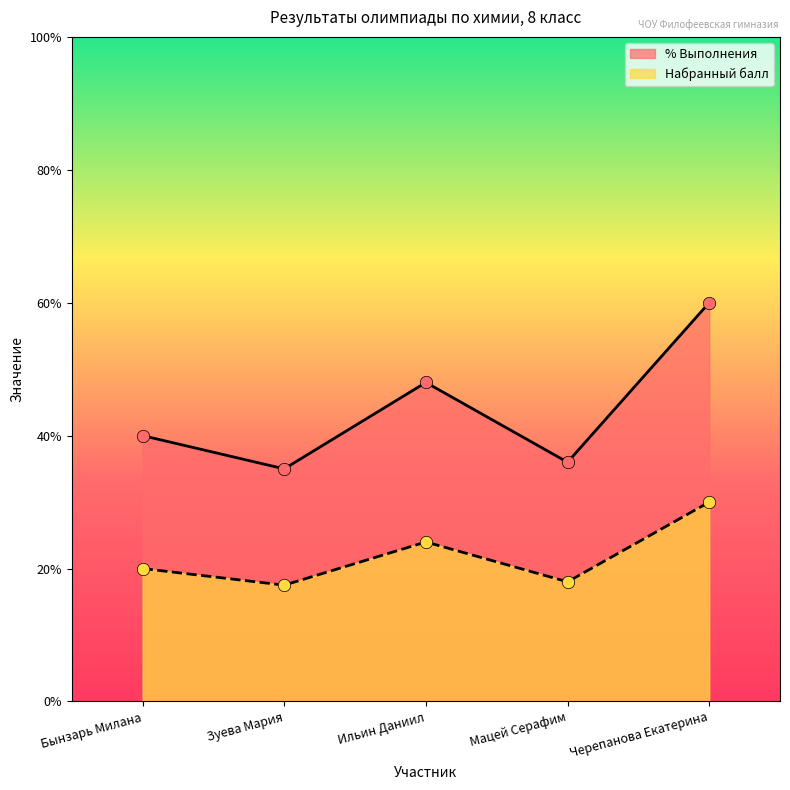

What are all the series names shown in the legend?

% Выполнения, Набранный балл